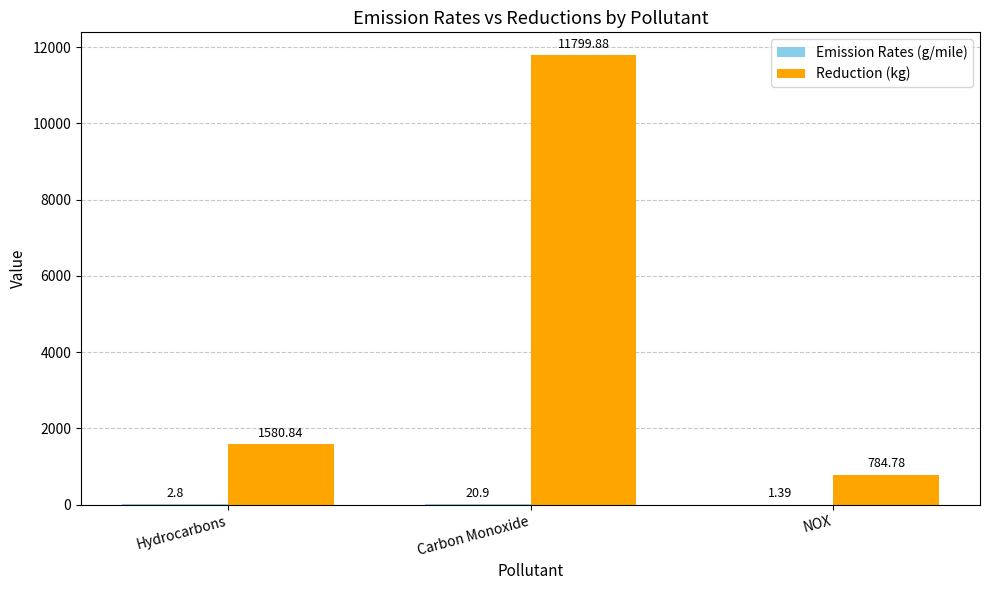

Which series changed the most between Carbon Monoxide and NOX?

Reduction (kg)